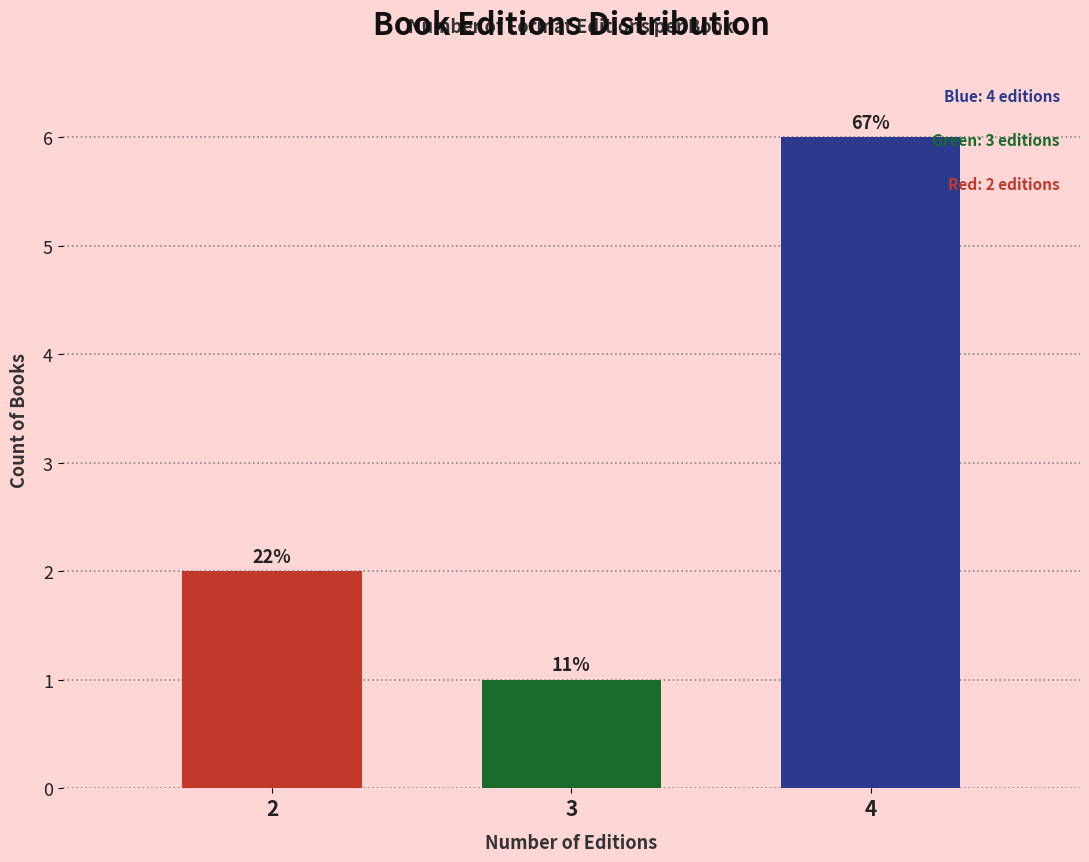

How many bars are there in total?

3